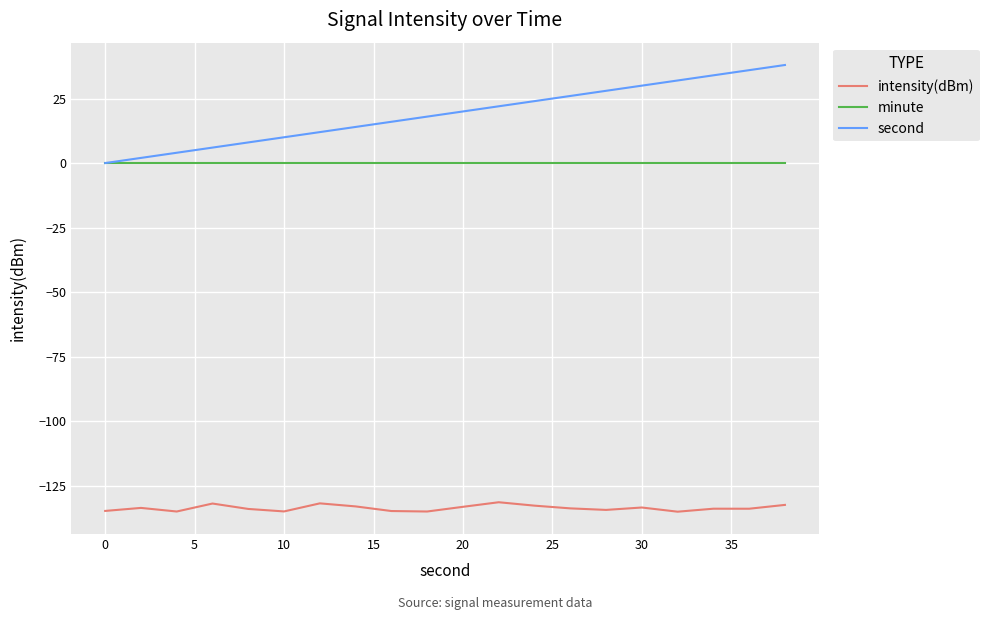

Which series has the largest range (max minus min)?

second